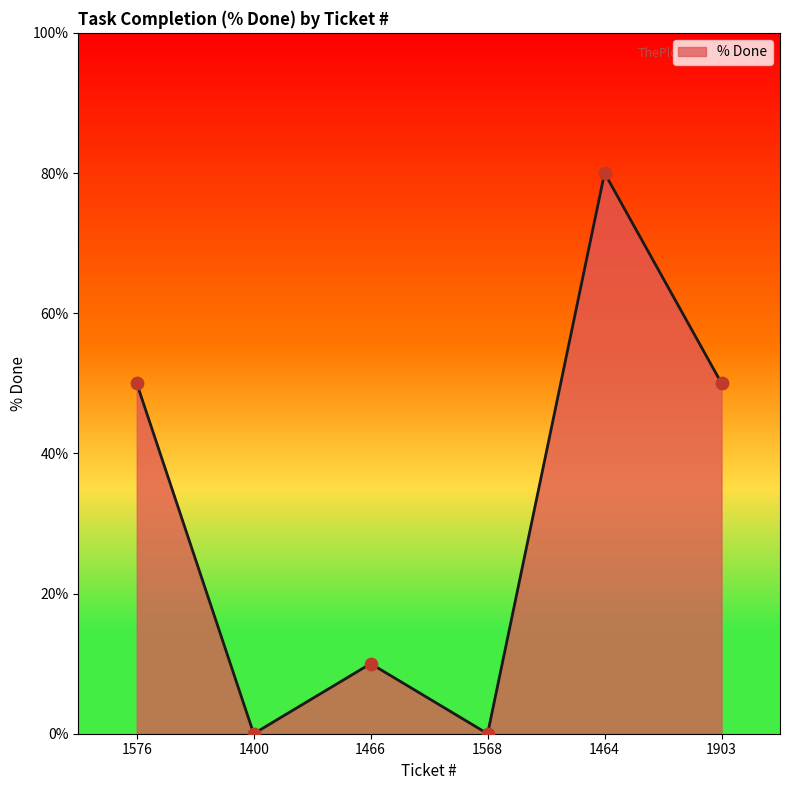

What is the ratio of the value at 1576 to the value at 1466?

5.0